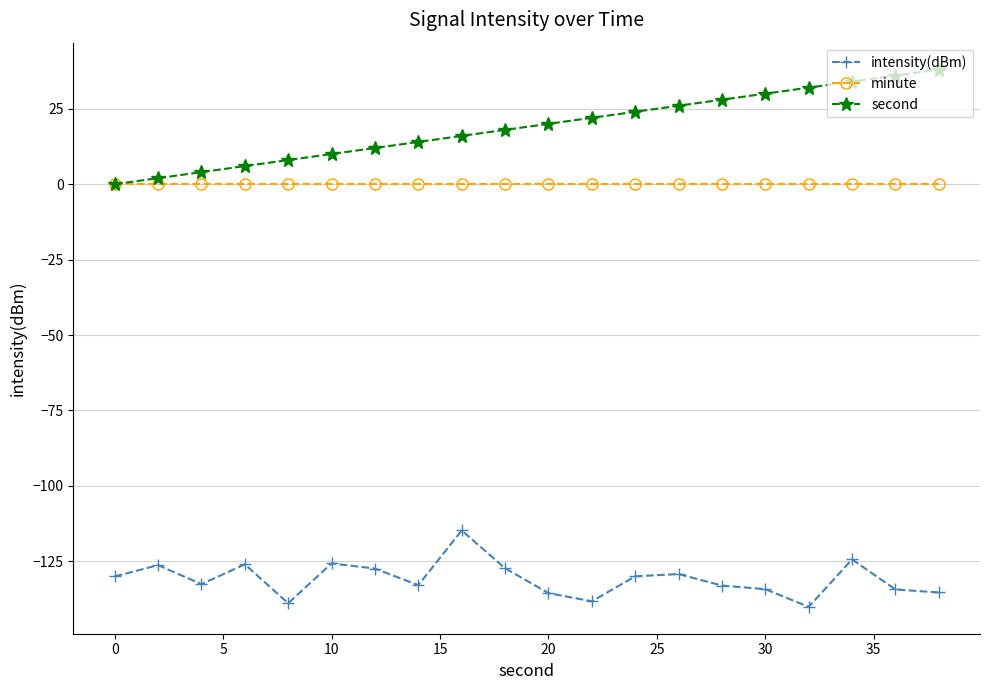

What is the minimum value shown in the chart?

-140.1